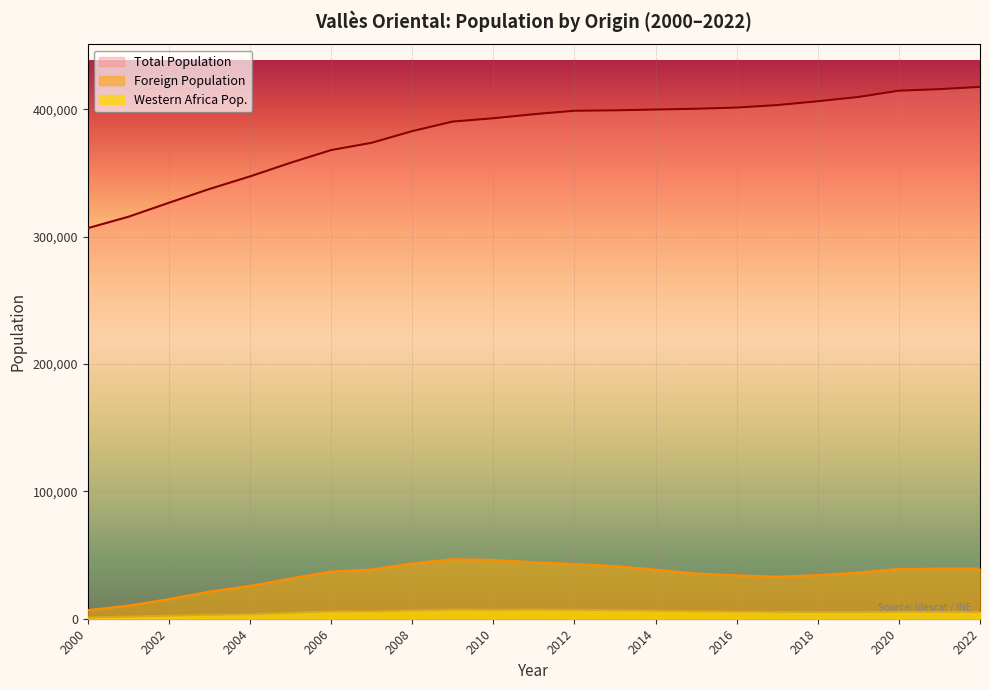

What is the difference between the Western Africa Pop. values at 2015 and 2008?

667